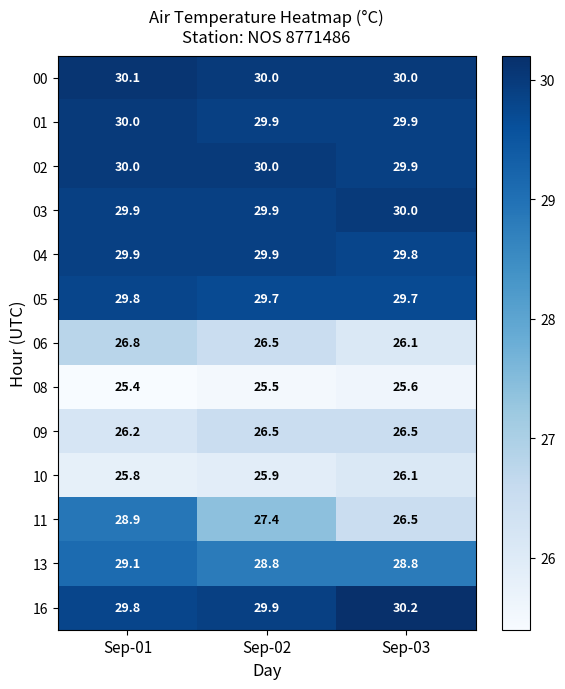

What is the difference between the maximum and minimum values in the 11 series?

2.4